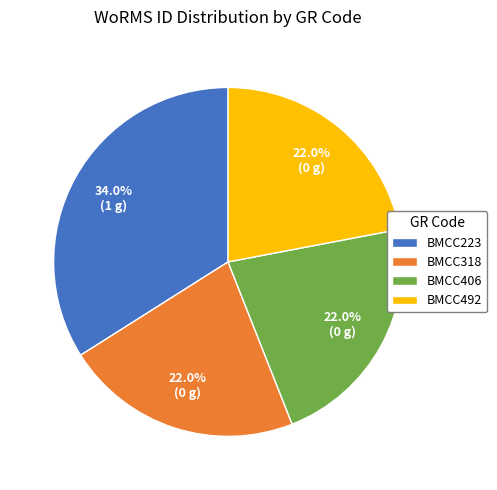

Approximately how many times larger is the value at BMCC318 compared to BMCC406?

1.0